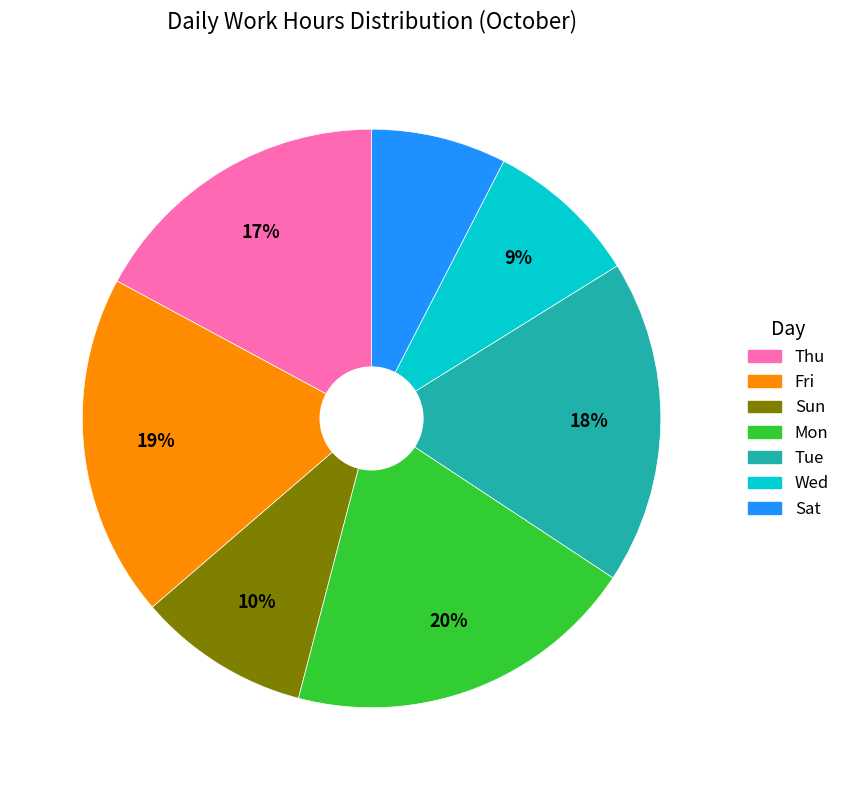

Is there a majority slice in this chart?

No